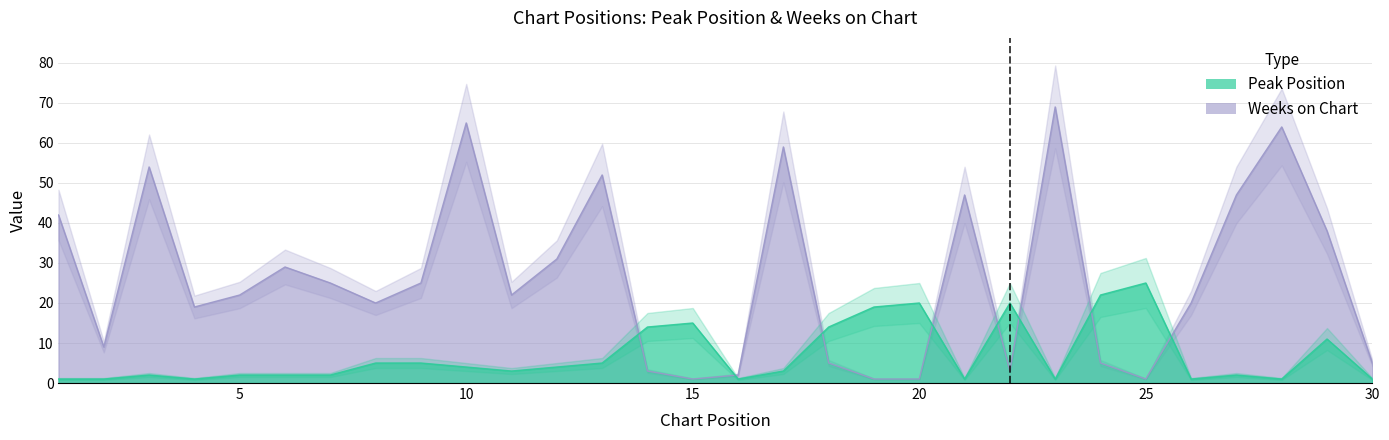

At which category is the sum across all series the highest?

23